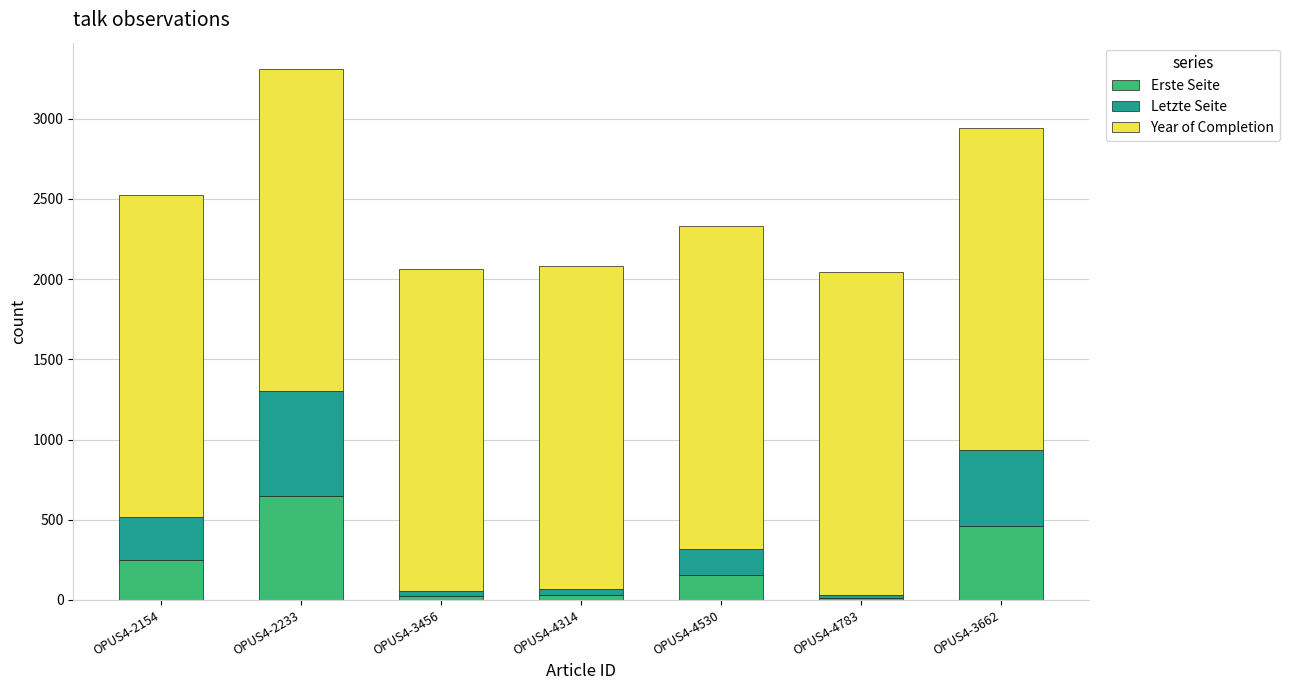

What is the total value across all series at OPUS4-4314?

2080